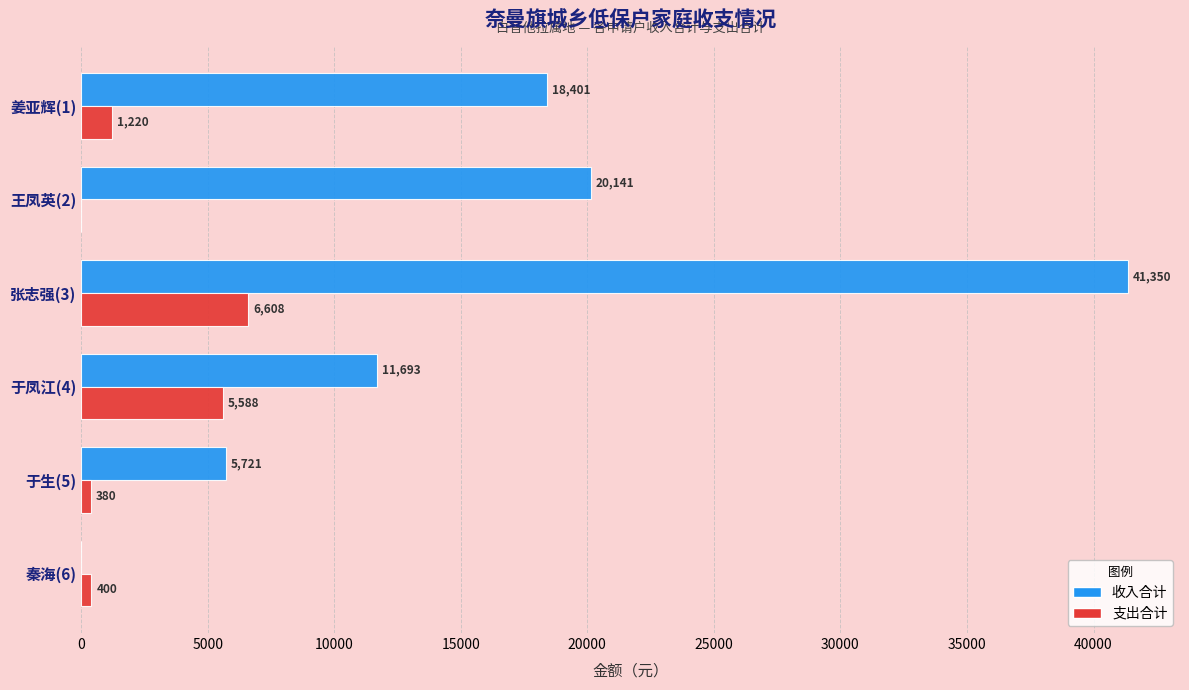

Between 张志强(3) and 于凤江(4), which series saw the biggest shift?

收入合计